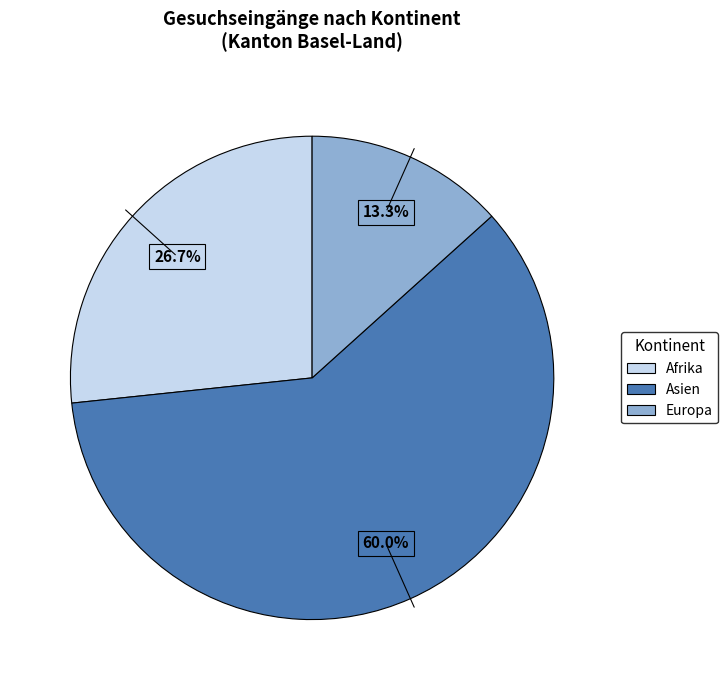

The Afrika slice represents 27% of the pie. True or false?

True